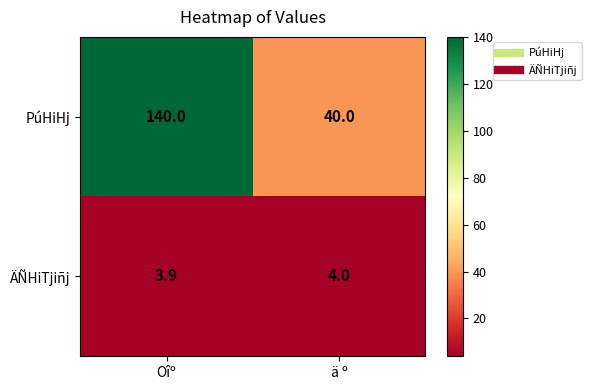

What is the approximate value of PúHiHj at ä º?

40.0